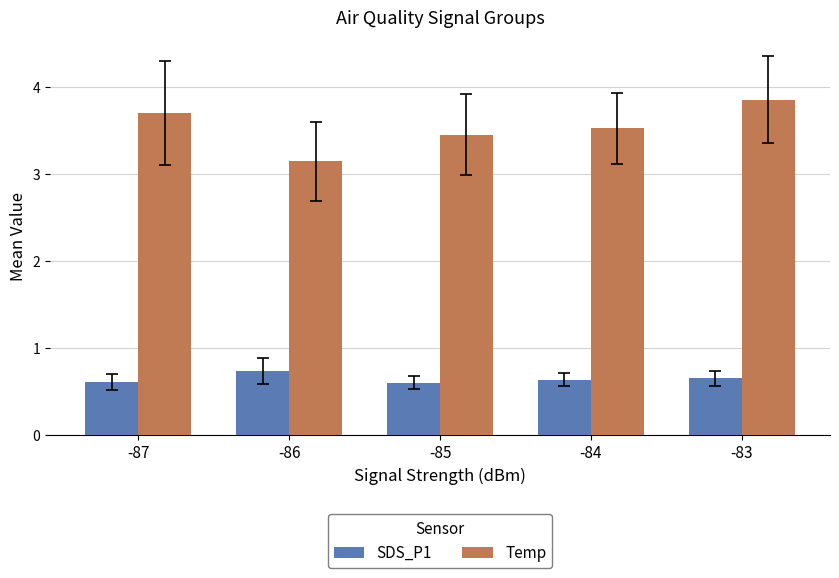

List the series in order of their peak value, lowest first.

SDS_P1, Temp